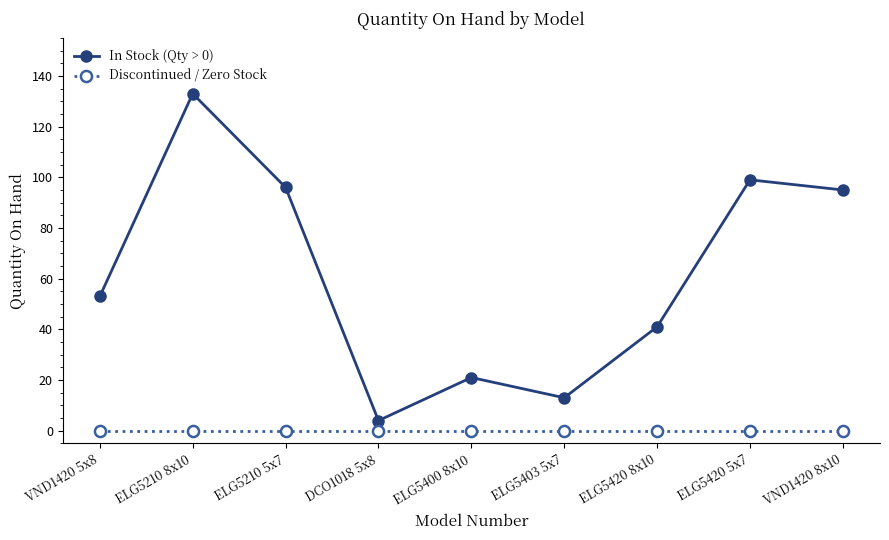

Which series has the largest total across all categories?

In Stock (Qty > 0)